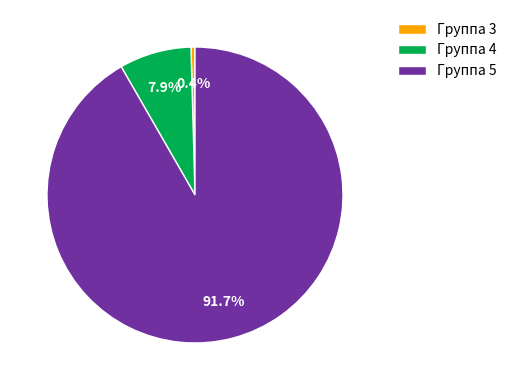

Which slice is the smallest?

Группа 3